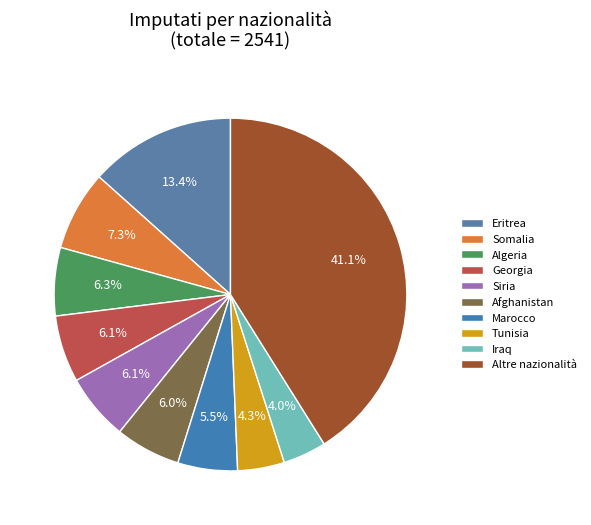

Which has a higher value, Somalia or Siria?

Somalia